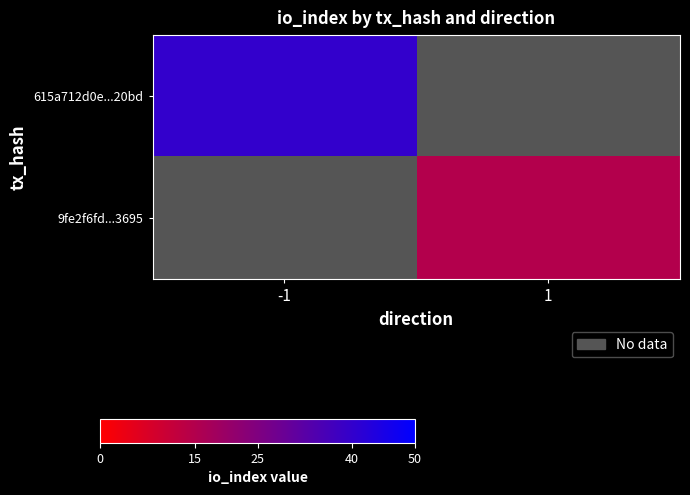

Rank the series at -1 from lowest to highest value.

615a712d0e...20bd, 9fe2f6fd...3695